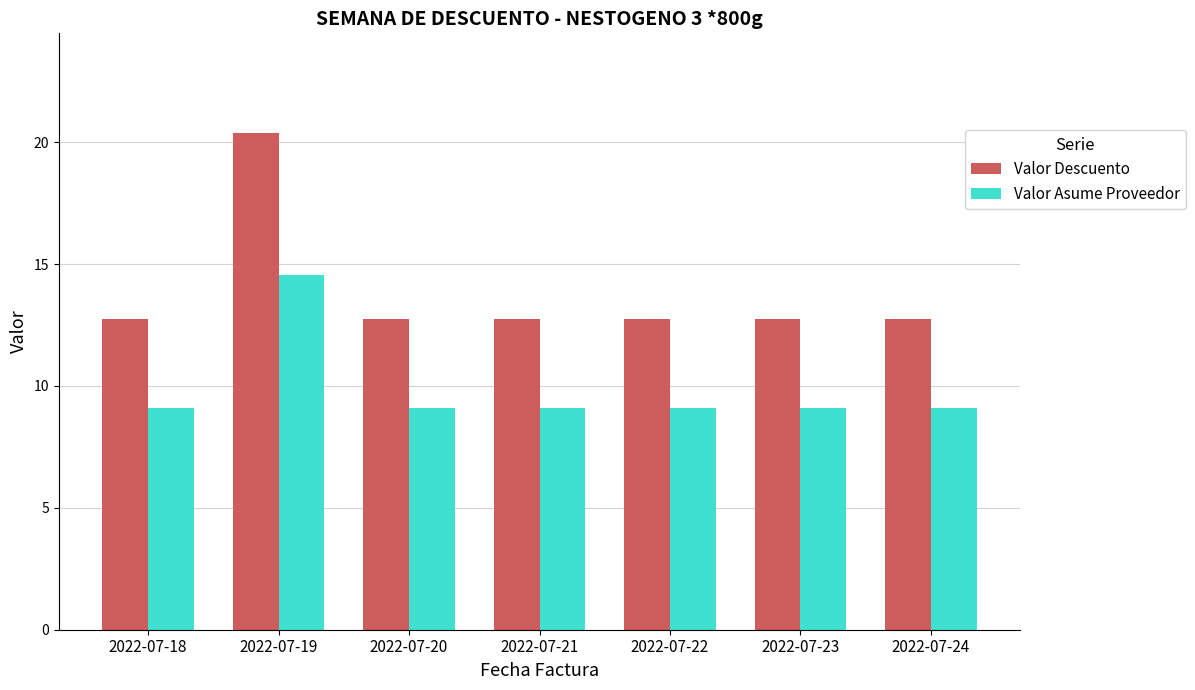

Which series has the largest total across all categories?

Valor Descuento